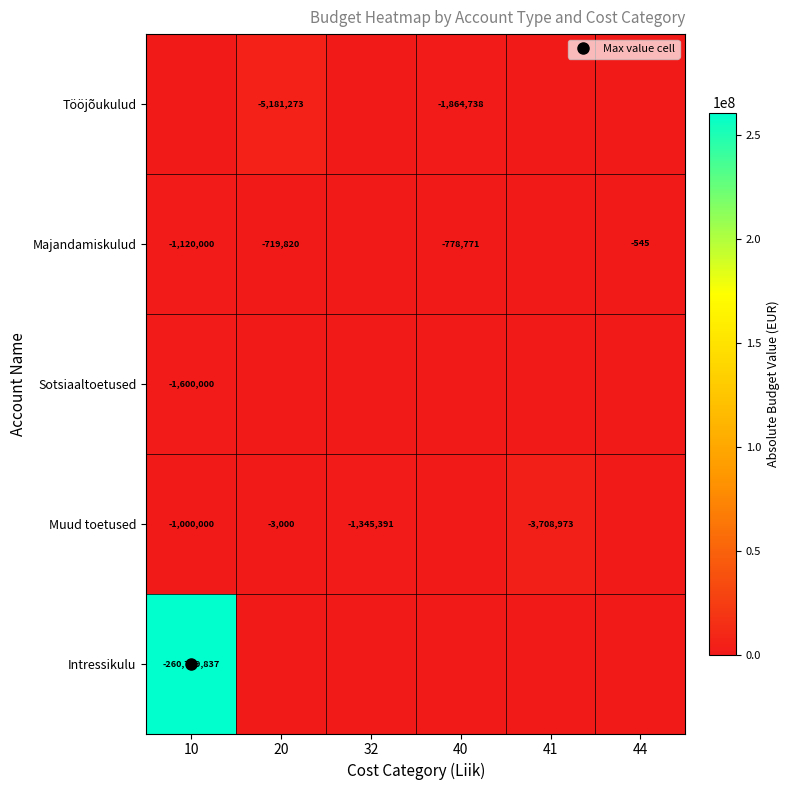

What is the difference between the second highest and minimum values in the Muud toetused series?

1345391